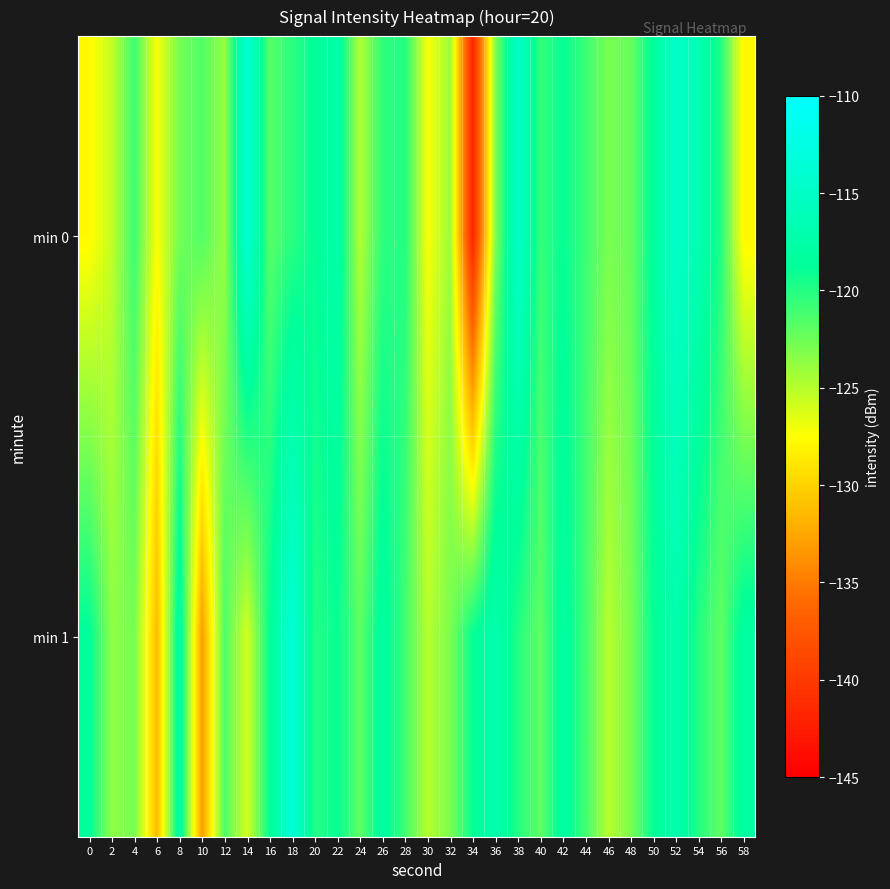

What is the difference between the highest and lowest values at 30?

2.3